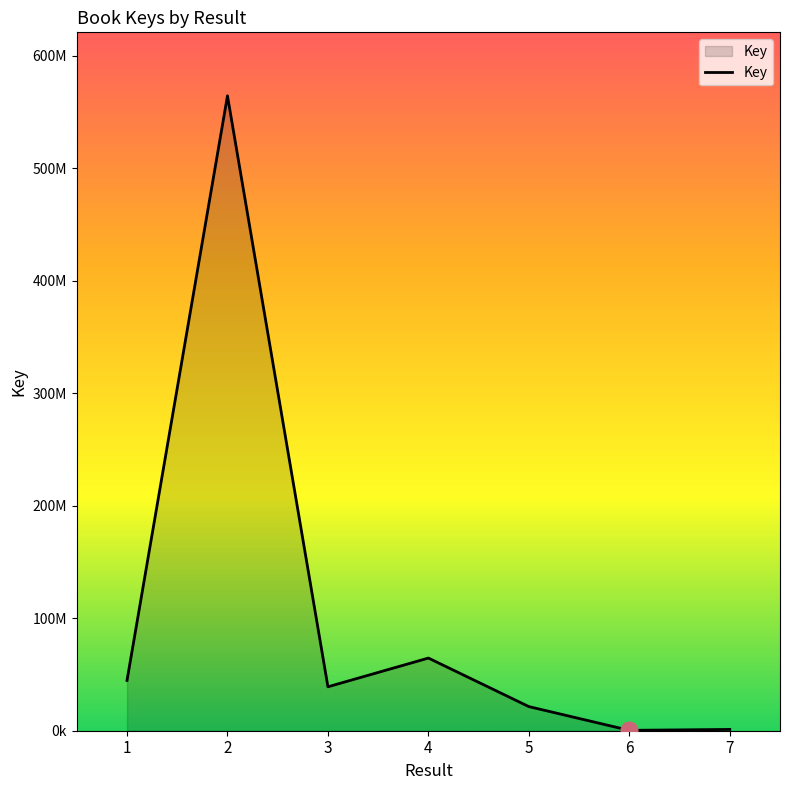

Is this an area chart (filled region under the line)?

Yes